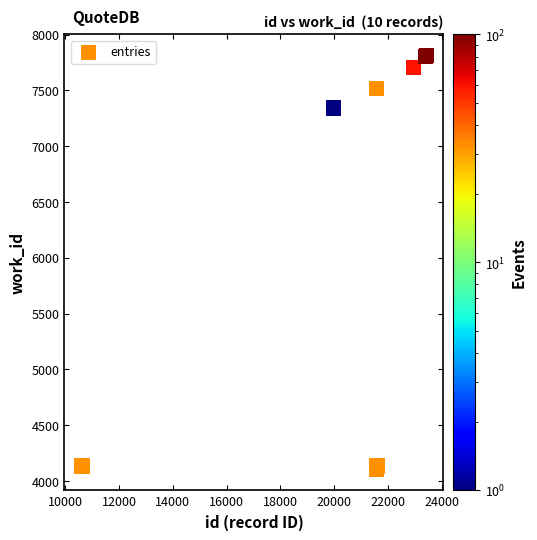

What Y value in the scatter plot is closest to 5959?

7342